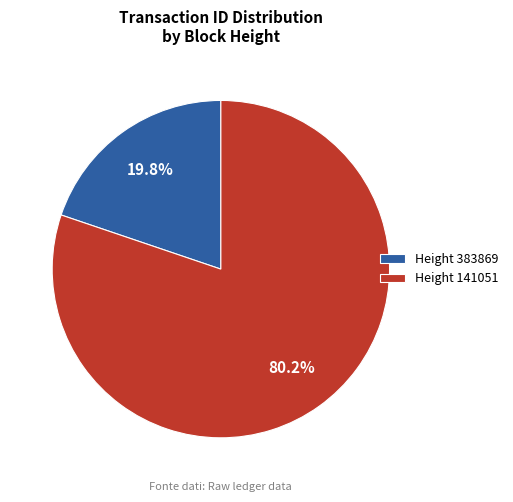

Which slice is the largest?

Height 141051